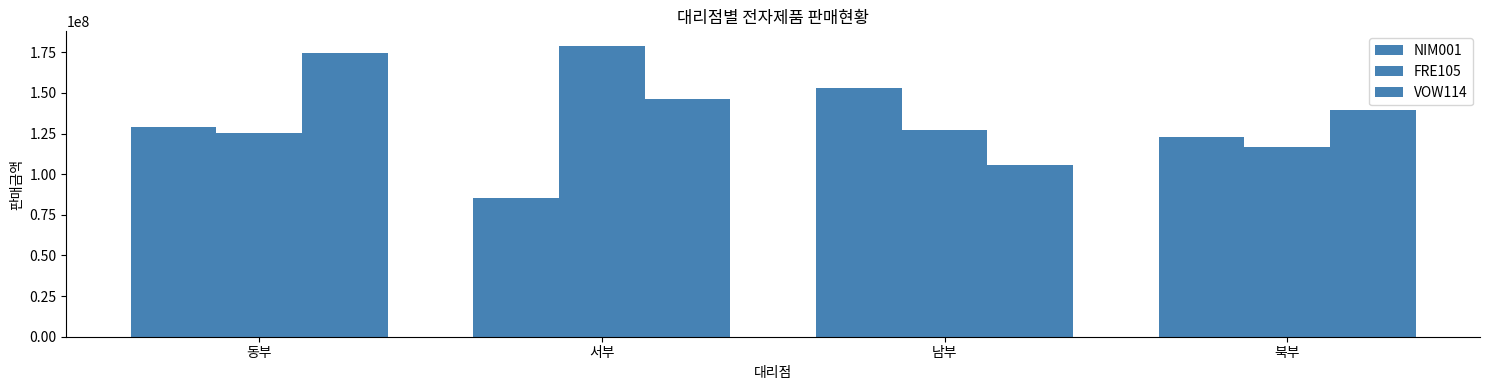

Are the bars grouped side by side (vs. stacked)?

Yes